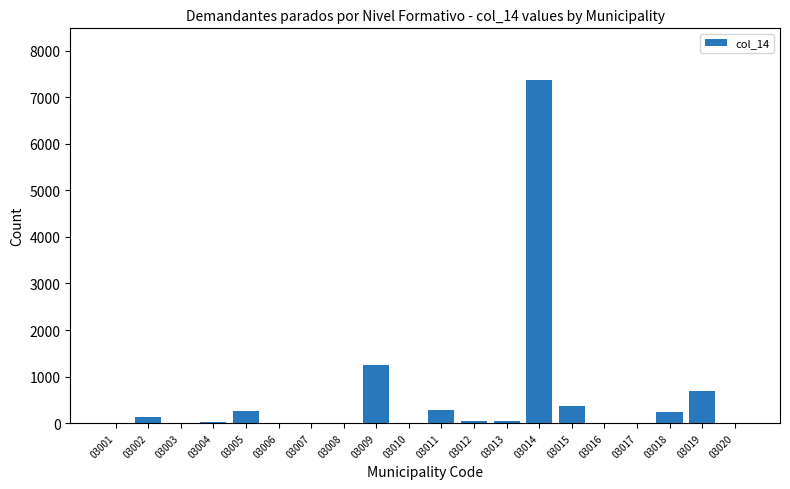

What is the greatest value displayed?

7371